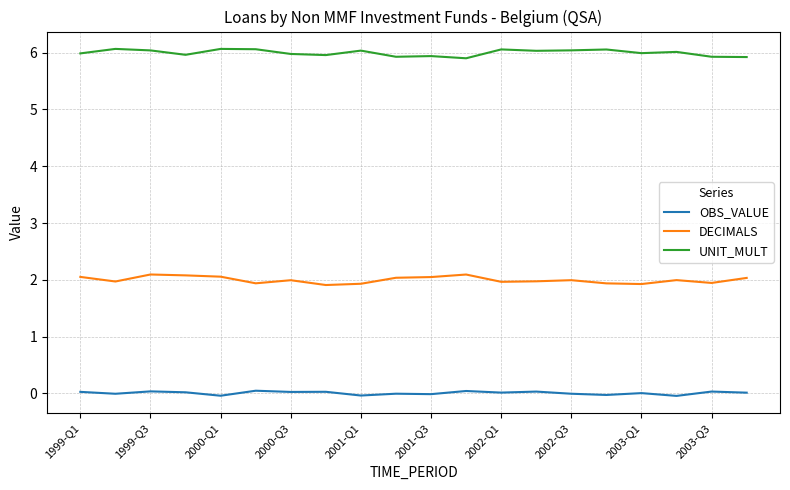

Rank the series by their maximum value, from lowest to highest.

OBS_VALUE, DECIMALS, UNIT_MULT